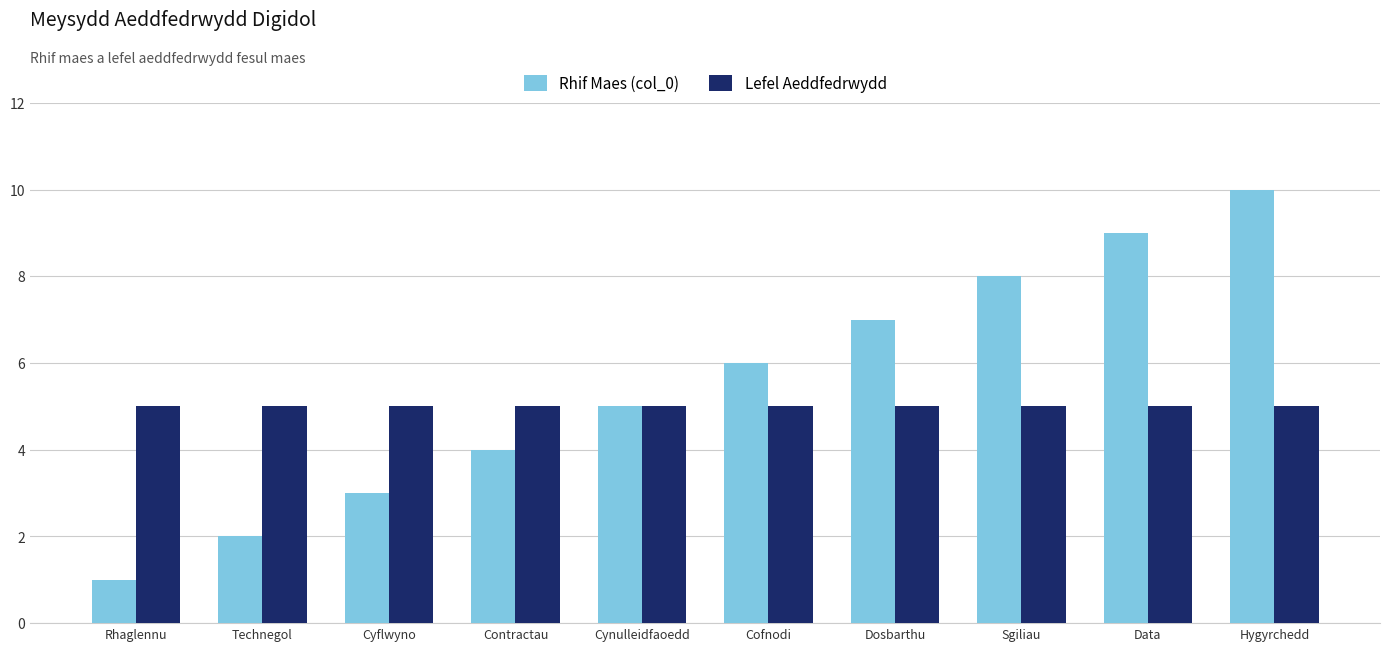

Reading left to right, what are all the values shown in this chart?

Rhif Maes (col_0): 1	2	3	4	5	6	7	8	9	10
Lefel Aeddfedrwydd: 5	5	5	5	5	5	5	5	5	5